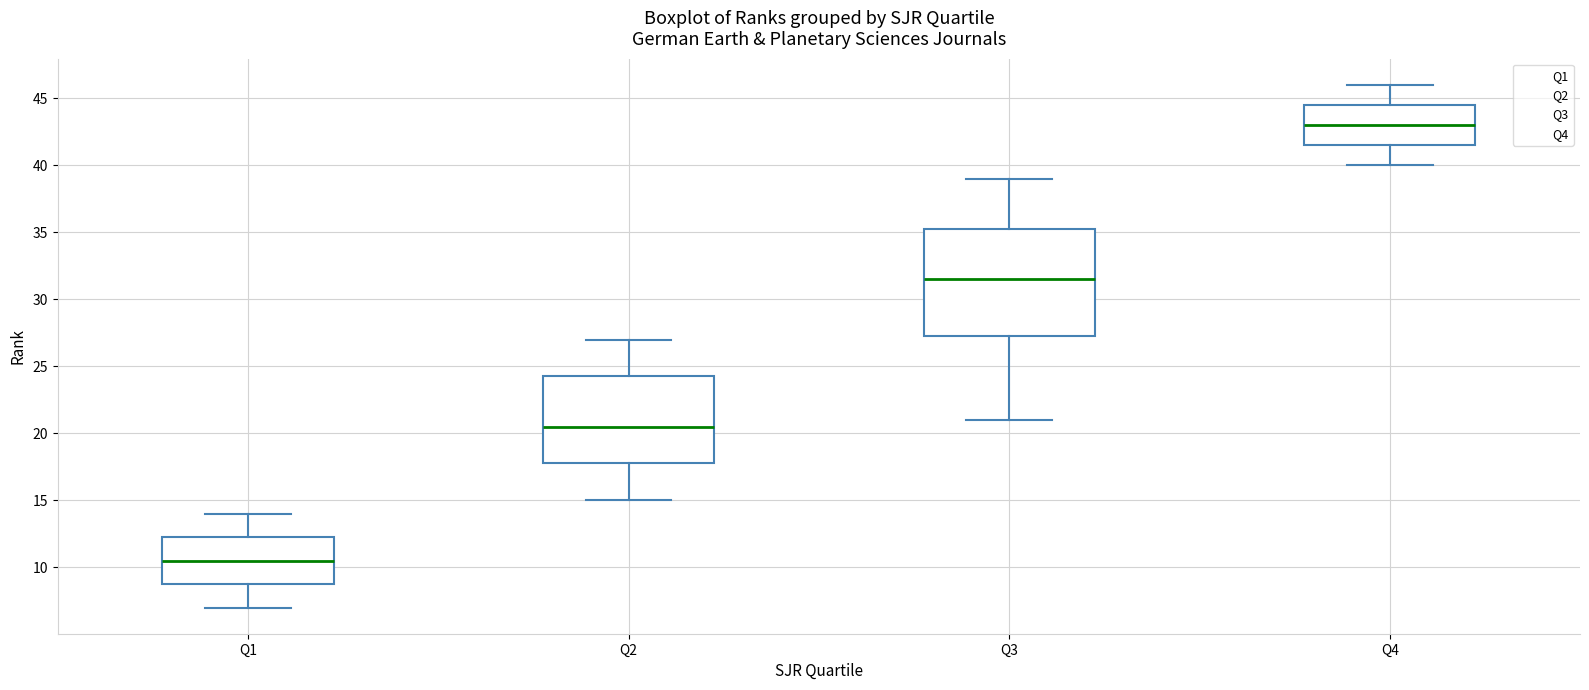

Reading left to right, read every box against the y-axis: the position of its median line, the range the box covers, and the ends of its whiskers. The values are not printed on the chart, so give them approximately, as read against the axis.

Q1: median 10.5, box 9.0 to 12.5, whiskers 7.0 to 14.0
Q2: median 20.5, box 18.0 to 24.5, whiskers 15.0 to 27.0
Q3: median 31.5, box 27.5 to 35.5, whiskers 21.0 to 39.0
Q4: median 43.0, box 41.5 to 44.5, whiskers 40.0 to 46.0